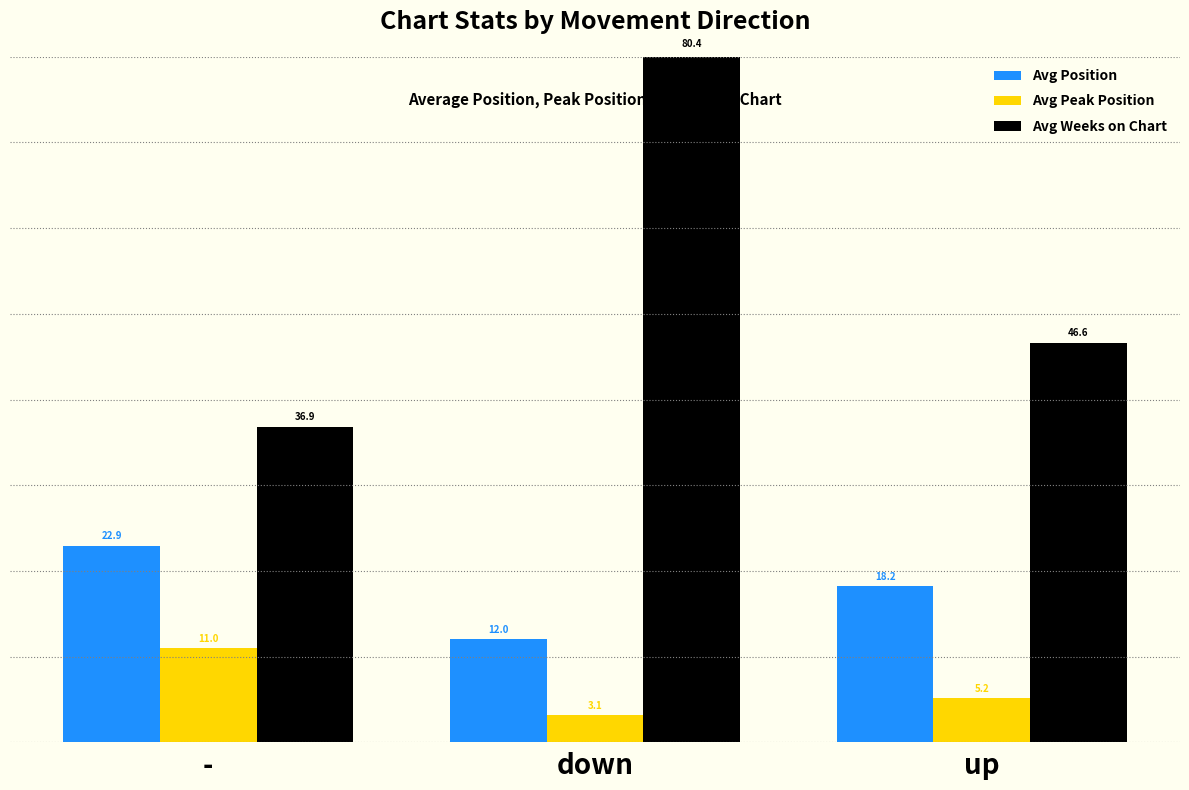

What is the average value of the Avg Peak Position series?

6.4